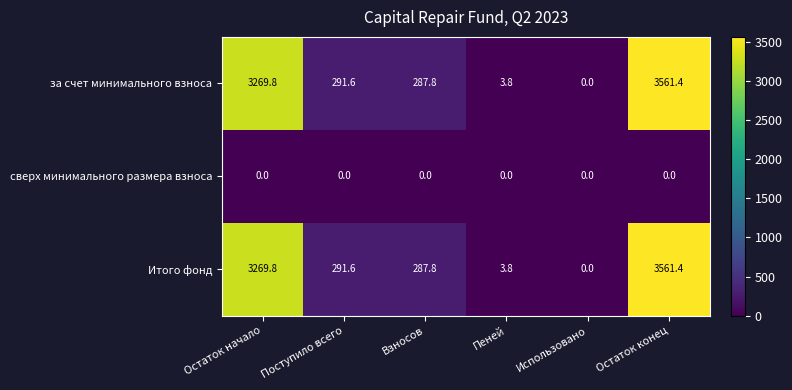

Reading left to right, extract all data points from this chart.

за счет минимального взноса: 3269.8	291.6	287.8	3.8	0.0	3561.4
сверх минимального размера взноса: 0.0	0.0	0.0	0.0	0.0	0.0
Итого фонд: 3269.8	291.6	287.8	3.8	0.0	3561.4